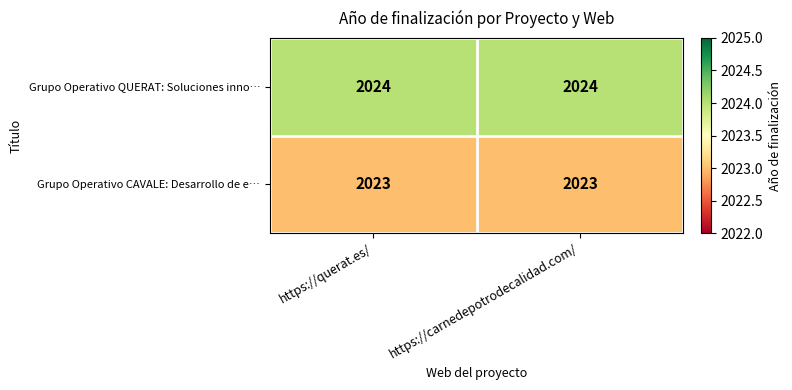

What value does the Grupo Operativo QUERAT: Soluciones inno… series have at https://carnedepotrodecalidad.com/?

2024